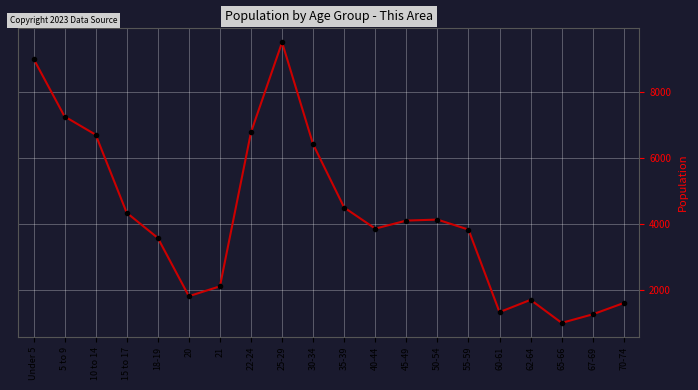

What is the smallest value displayed?

992